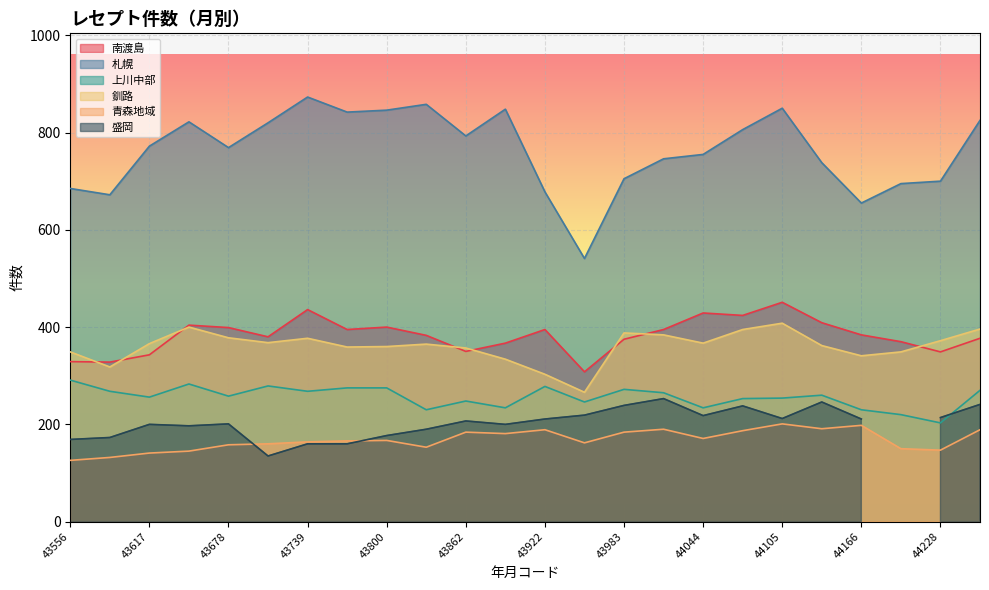

True or false: 釧路 has a value of 581 at 43983.

False